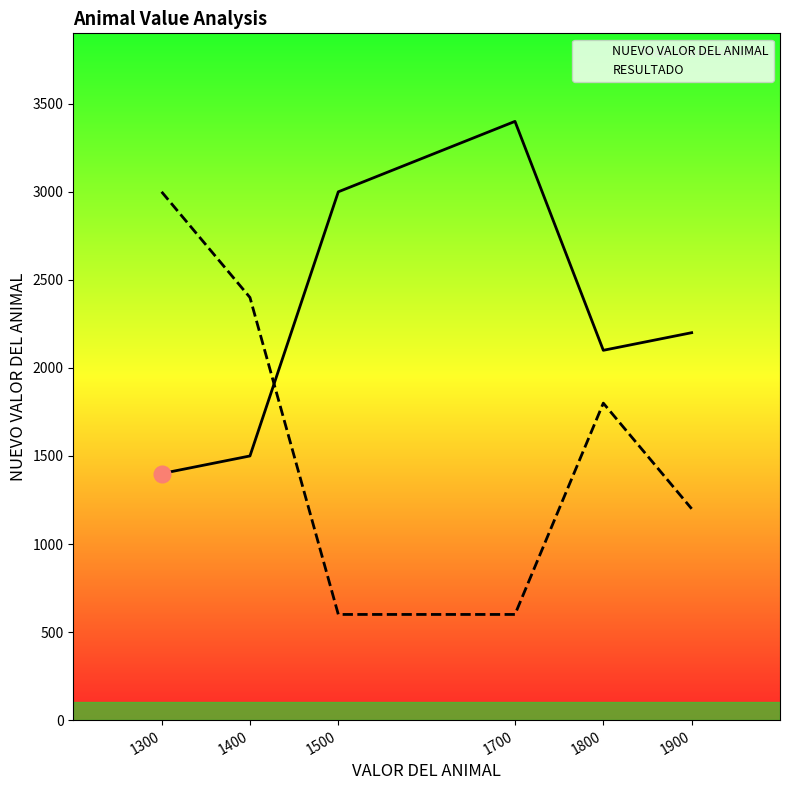

Between 1300 and 1400, which series saw the biggest shift?

RESULTADO